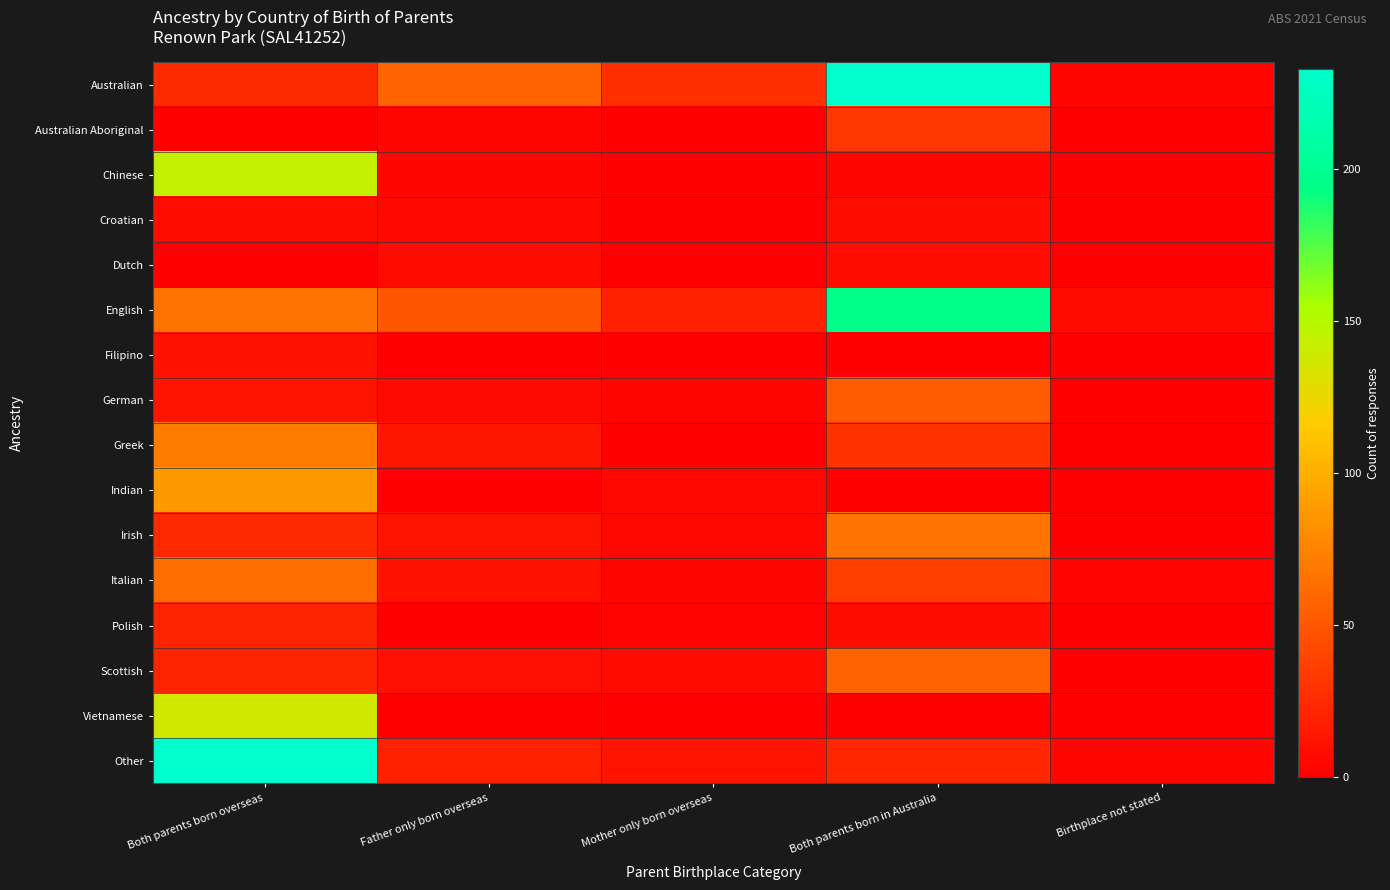

Between Both parents born overseas and Birthplace not stated, which series saw the biggest shift?

Other